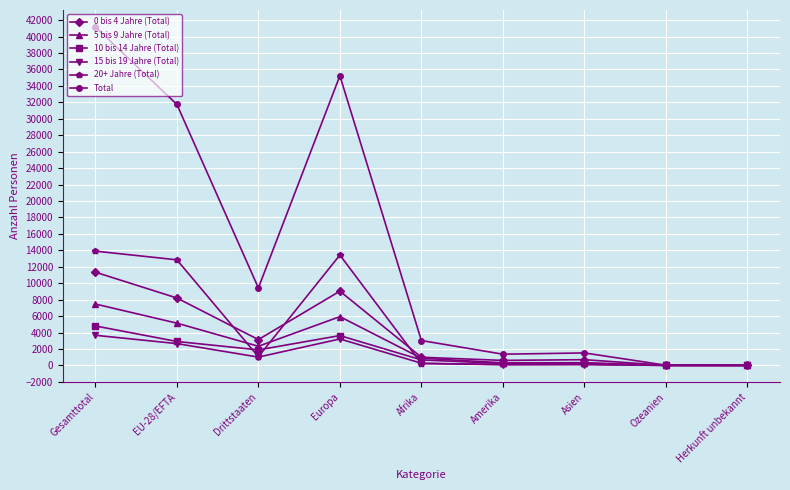

How many series are shown in this chart?

6